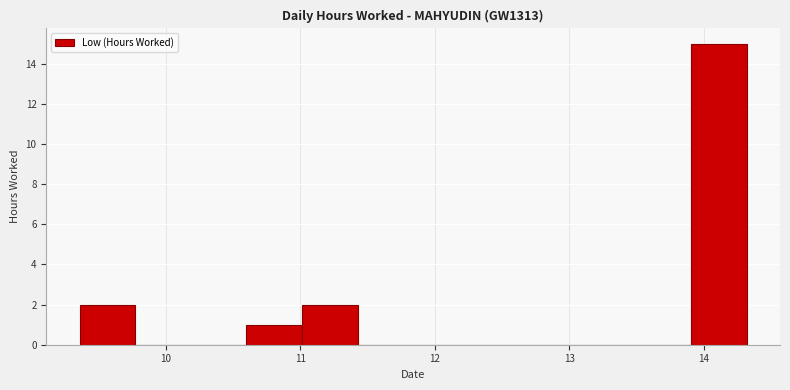

Reading left to right, list every bar in this chart as the range it spans on the x-axis followed by its height. Neither the bar edges nor the heights are printed on the chart, so give them approximately, as read against the axes.

9.4 to 9.8: 2
9.8 to 10.2: 0
10.2 to 10.6: 0
10.6 to 11.0: 1
11.0 to 11.4: 2
11.4 to 11.8: 0
11.8 to 12.3: 0
12.3 to 12.7: 0
12.7 to 13.1: 0
13.1 to 13.5: 0
13.5 to 13.9: 0
13.9 to 14.3: 15